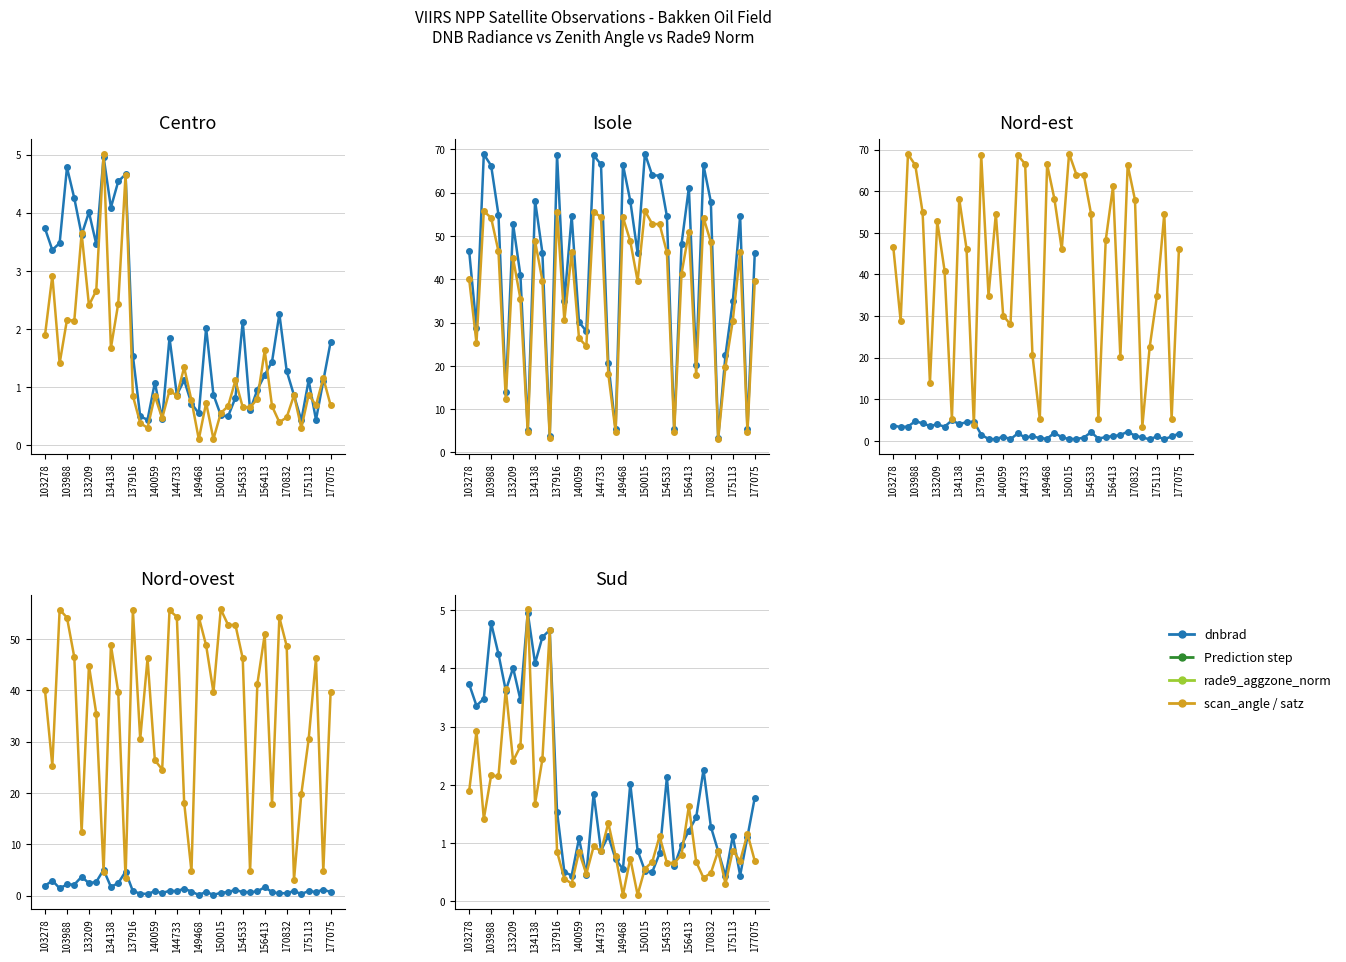

How many lines are shown in the chart?

4